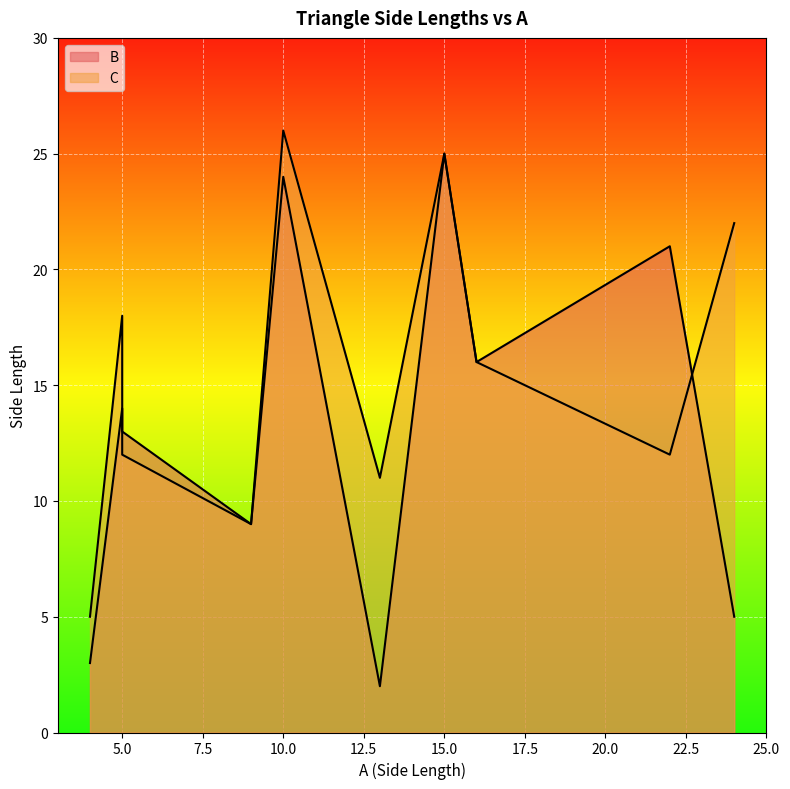

How many times do C and B cross each other?

1